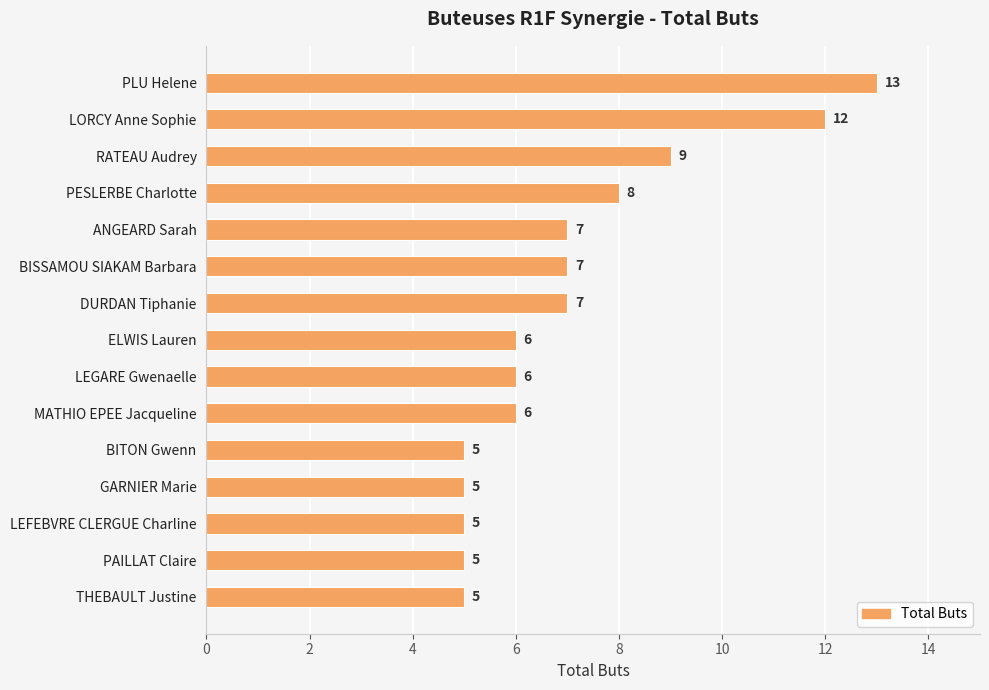

How many values are below 6?

5